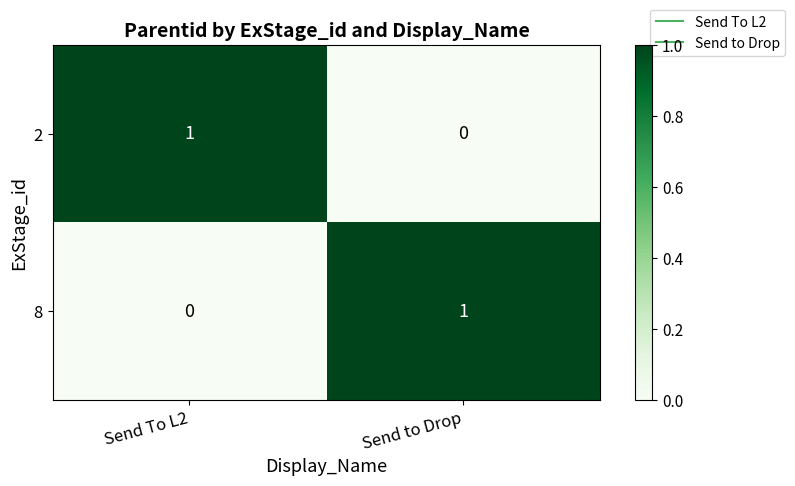

Reading left to right, extract all data points from this chart.

2: 1	0
8: 0	1